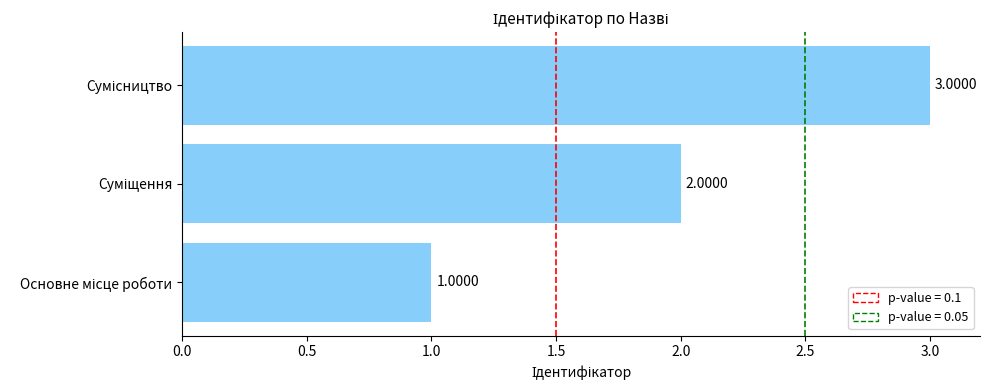

What is the sum of all values?

6